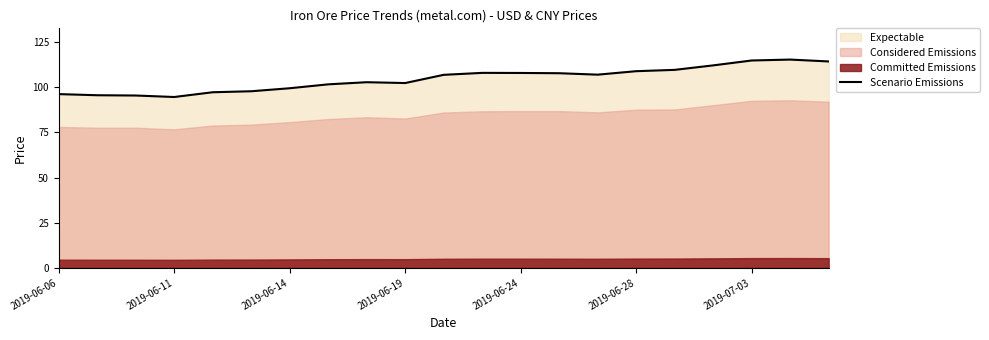

What is the maximum value for Scenario Emissions?

115.3